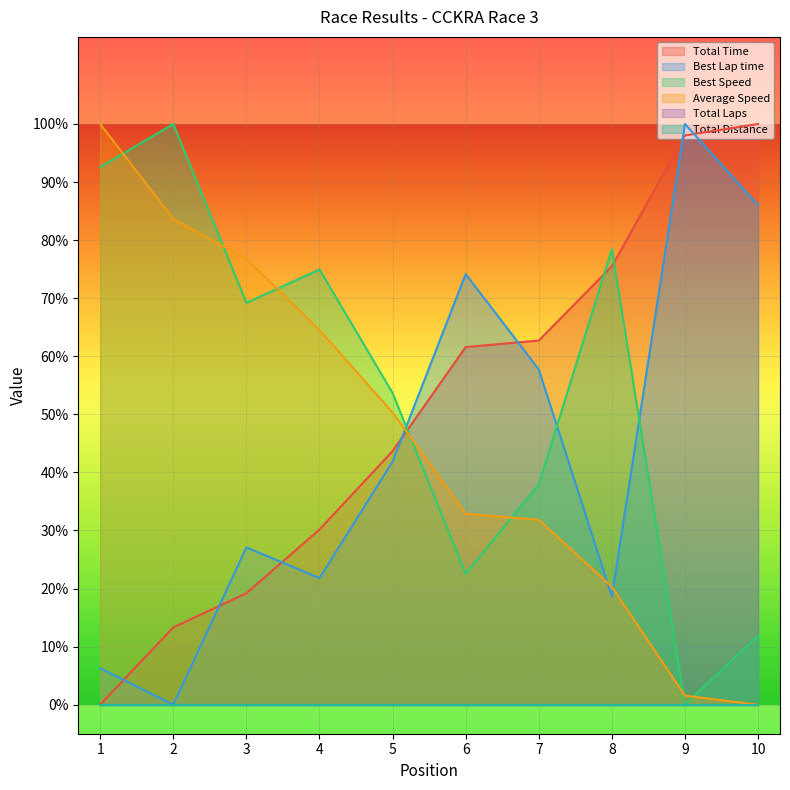

True or false: Best Lap time has more than 0 points higher than both neighbors.

True